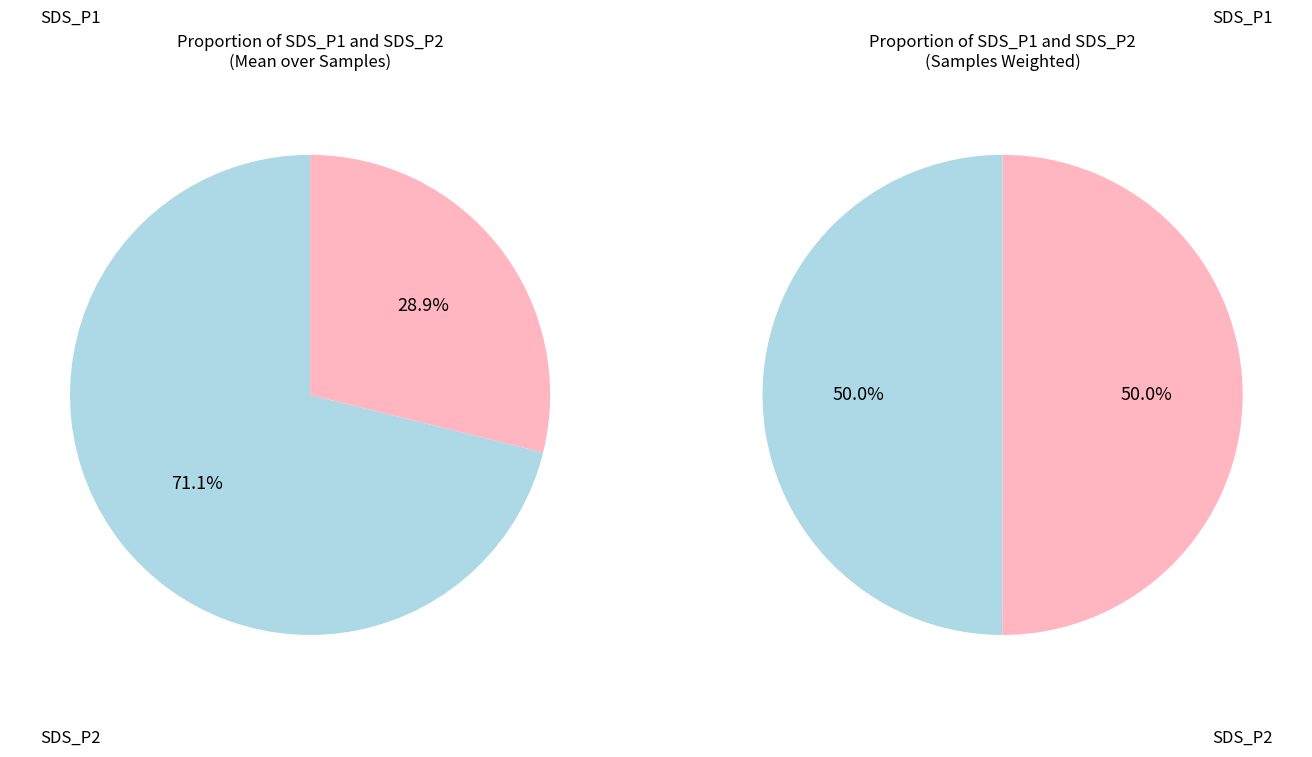

Rank the categories by value from lowest to highest.

SDS_P2, SDS_P1